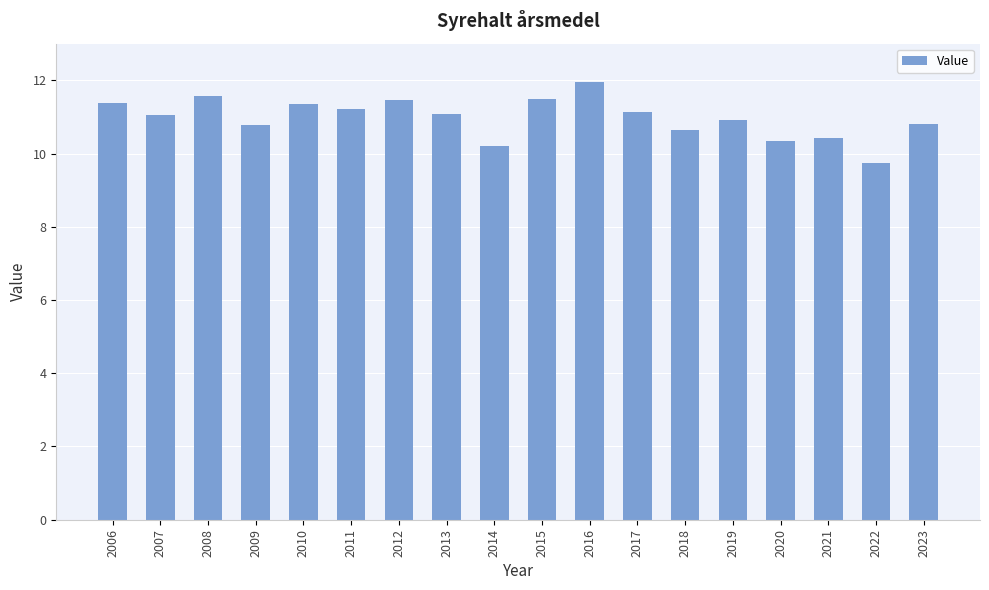

How many values are below 11?

8